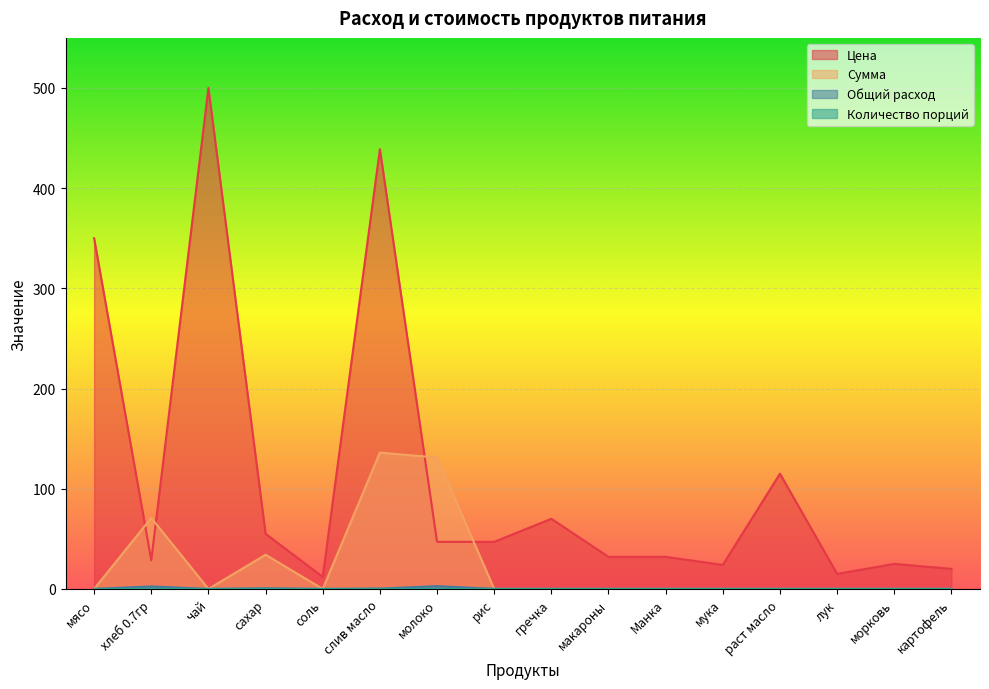

True or false: Количество порций and Цена cross at least once.

False